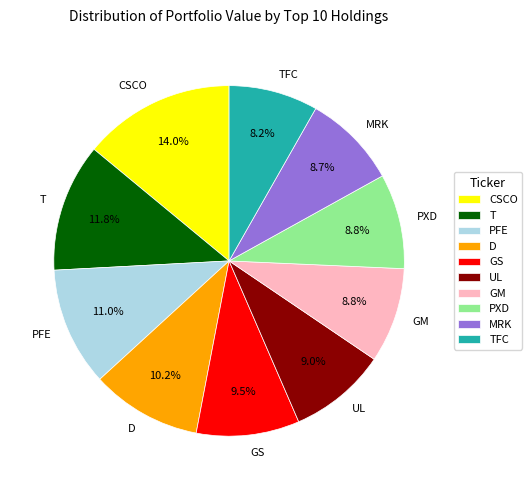

Is the sum of GS and CSCO greater than half?

No